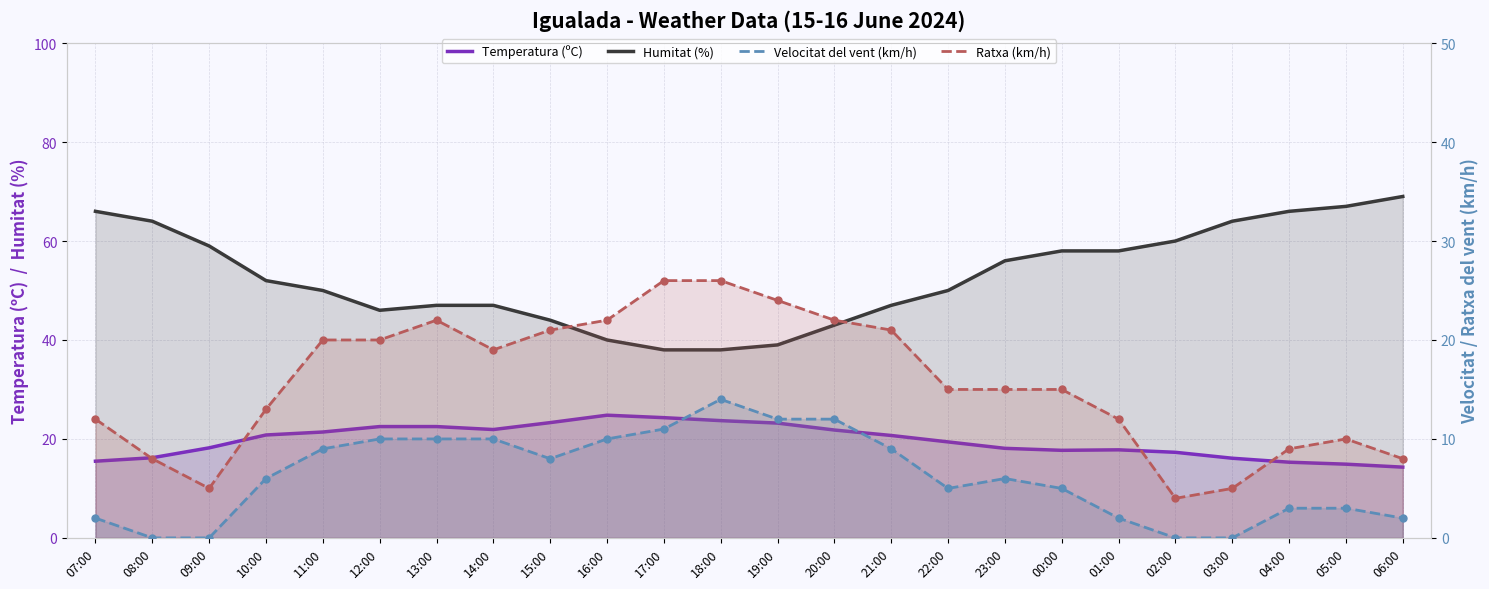

Is the value of Temperatura (ºC) at 16:00 greater than the value of Humitat (%) at 20:00?

No